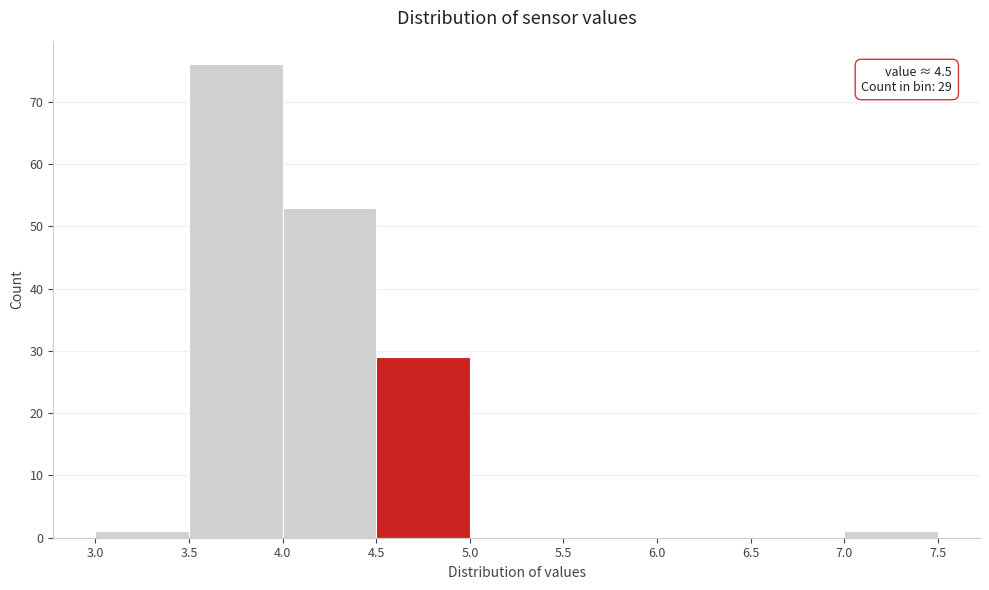

Which range on the x-axis has the tallest bar?

3.5 to 4.0